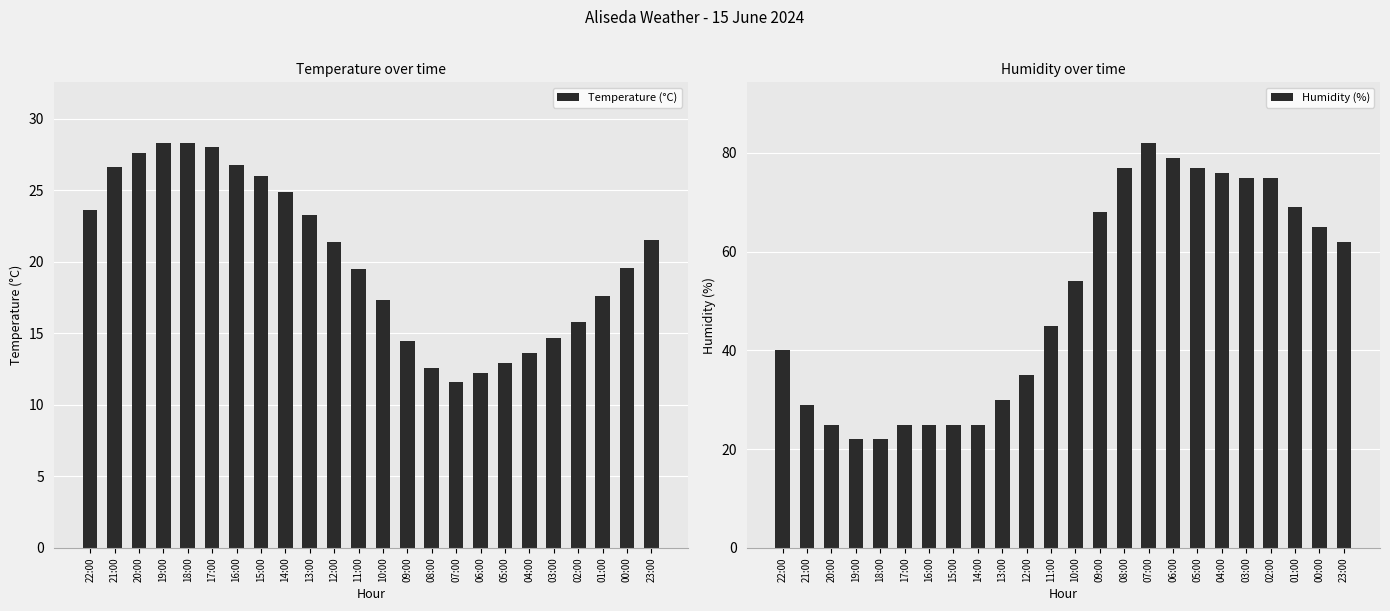

Reading left to right, list all the values displayed in this chart.

Temperature (°C): 23.6	26.6	27.6	28.3	28.3	28.0	26.8	26.0	24.9	23.3	21.4	19.5	17.3	14.5	12.6	11.6	12.2	12.9	13.6	14.7	15.8	17.6	19.6	21.5
Humidity (%): 40.0	29.0	25.0	22.0	22.0	25.0	25.0	25.0	25.0	30.0	35.0	45.0	54.0	68.0	77.0	82.0	79.0	77.0	76.0	75.0	75.0	69.0	65.0	62.0